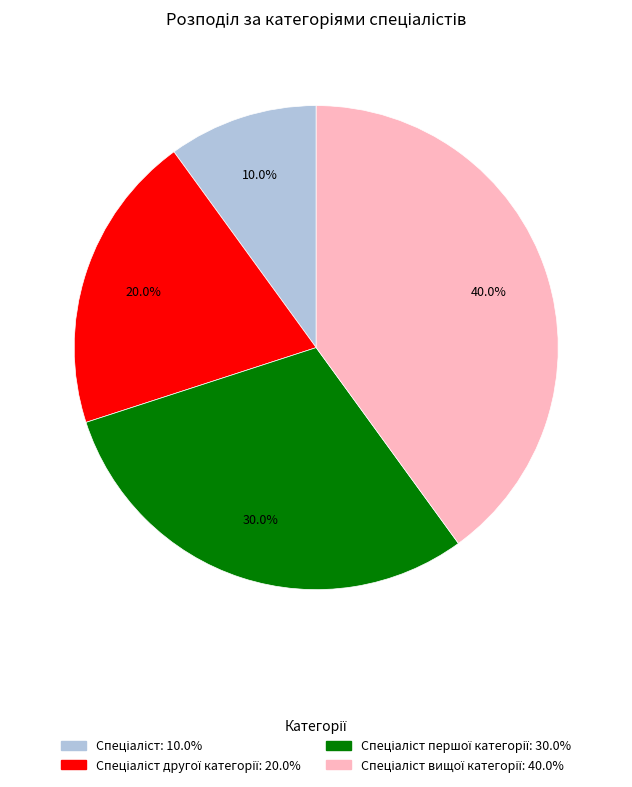

How many slices are in this pie chart?

4